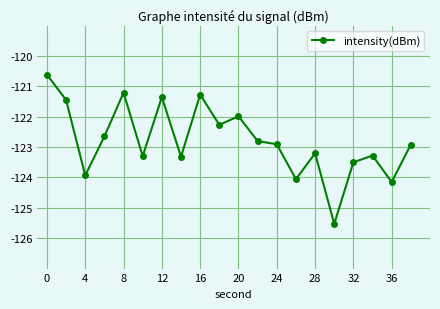

How many lines are shown in the chart?

1